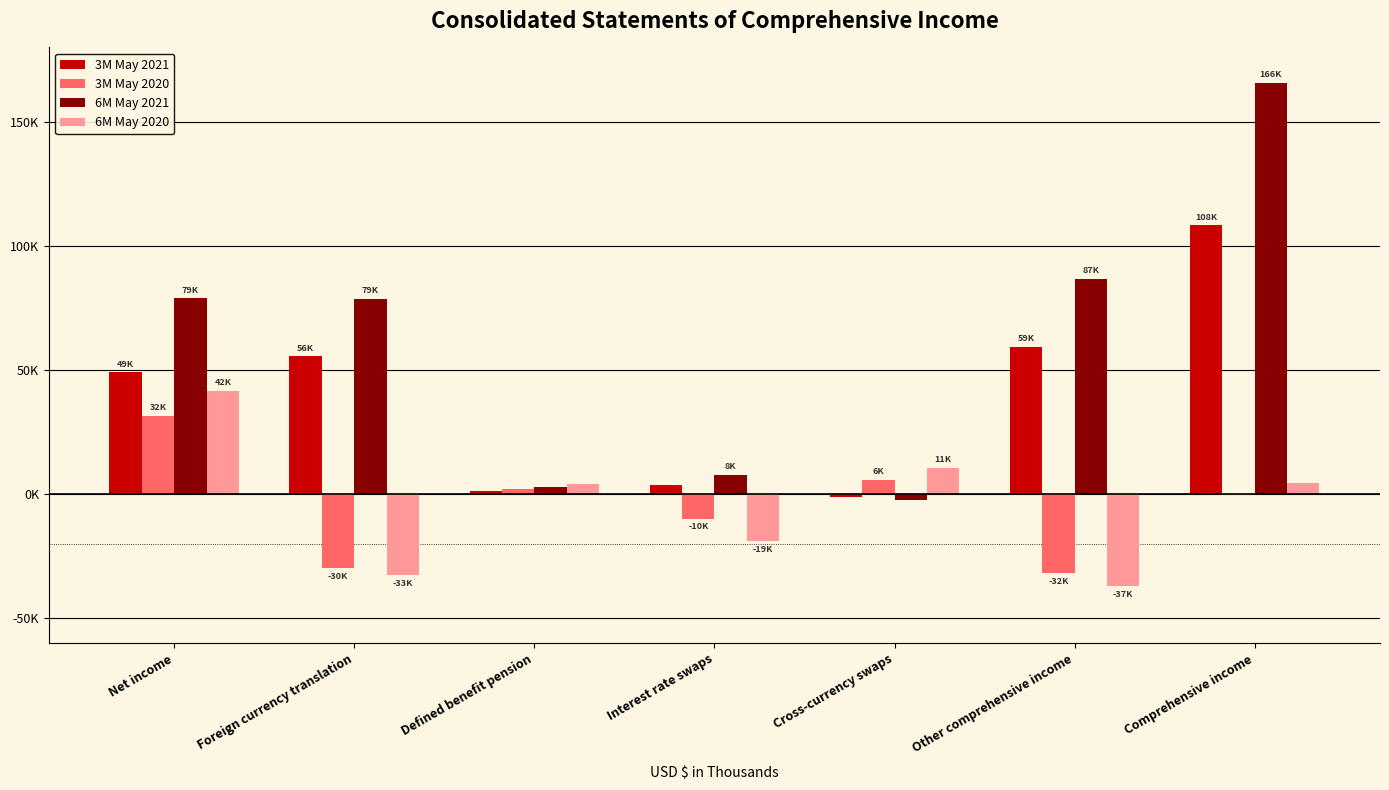

What are all the series names shown in the legend?

3M May 2021, 3M May 2020, 6M May 2021, 6M May 2020